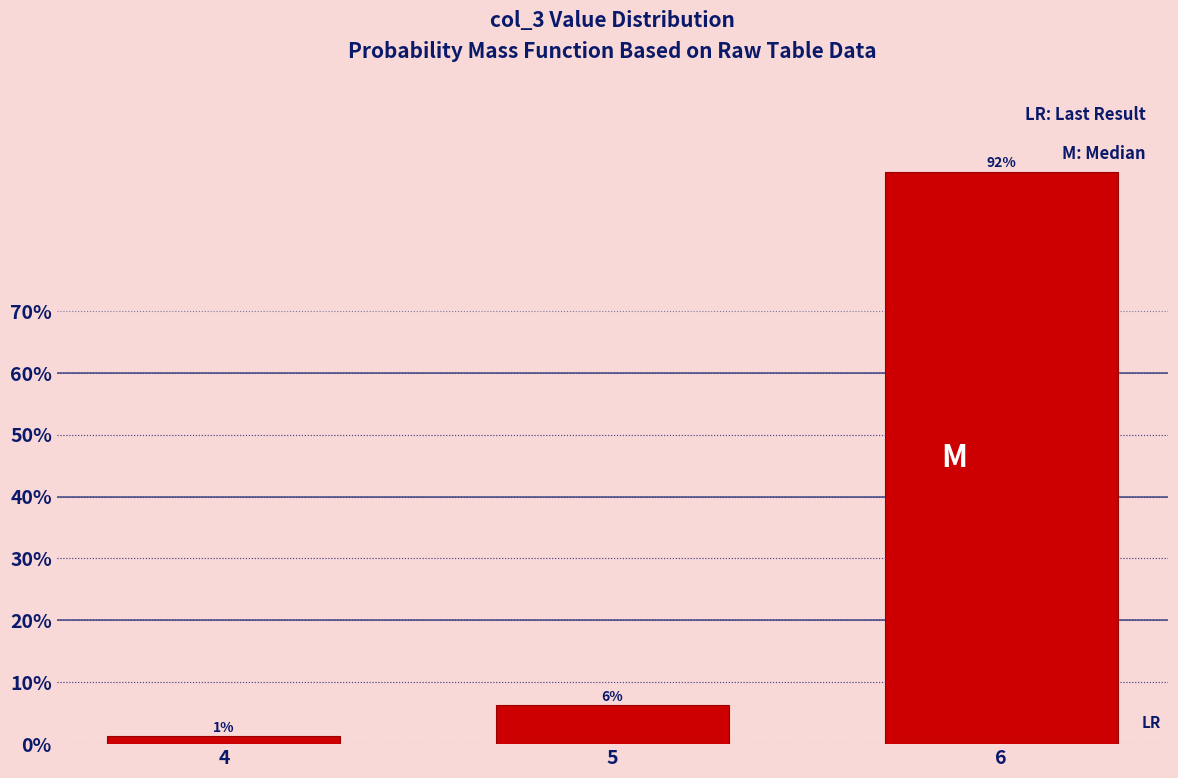

How many bars are there in total?

3